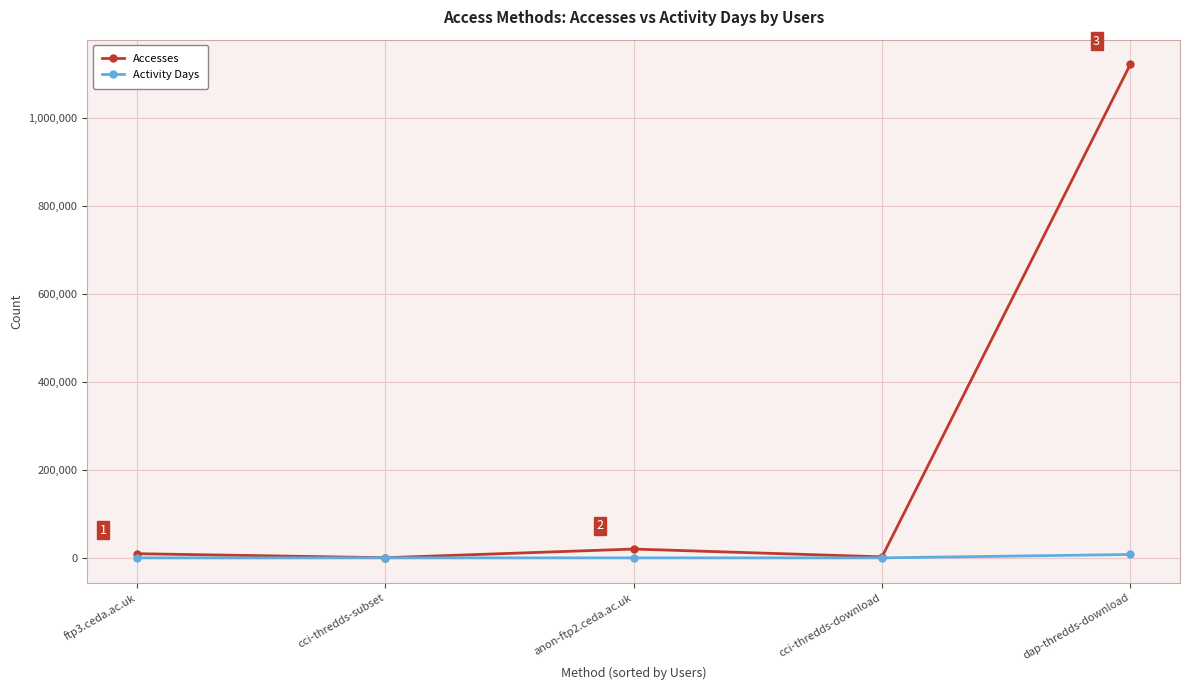

Which series has the largest range (max minus min)?

Accesses